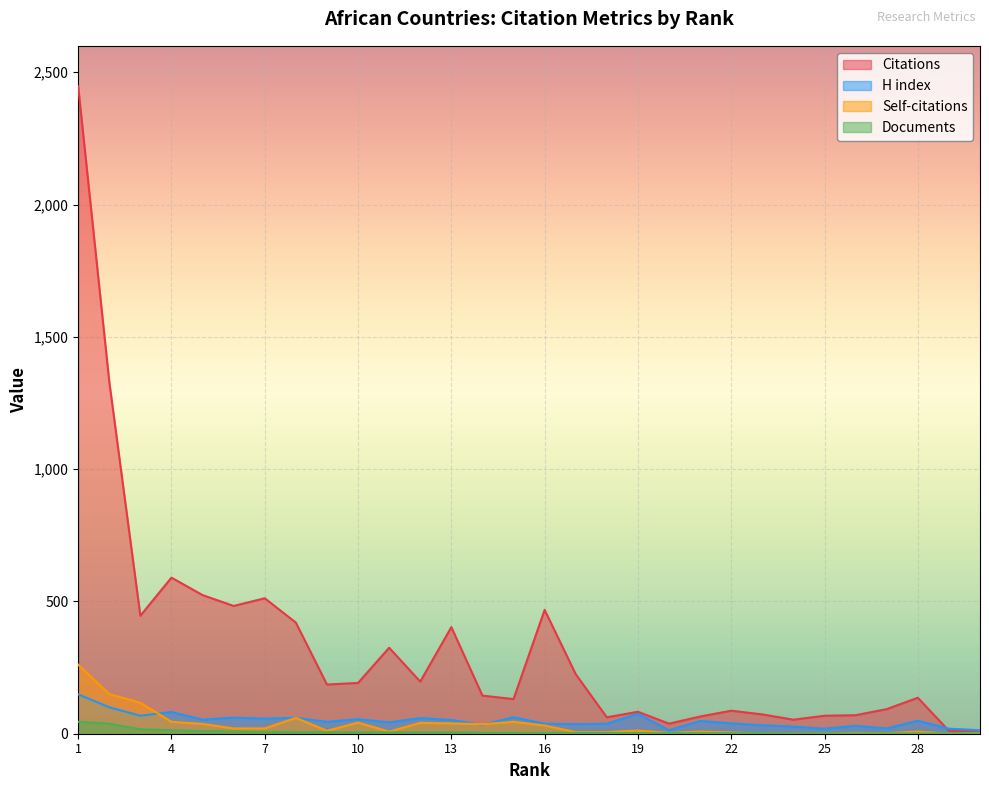

Which series has the largest range (max minus min)?

Citations